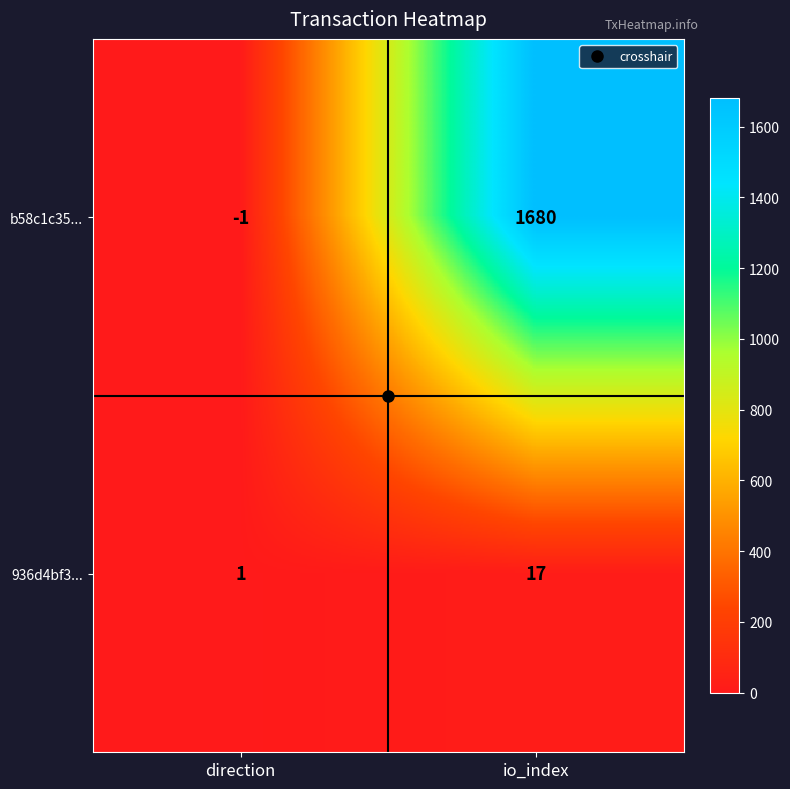

The value of b58c1c35... at direction is -1. True or false?

True